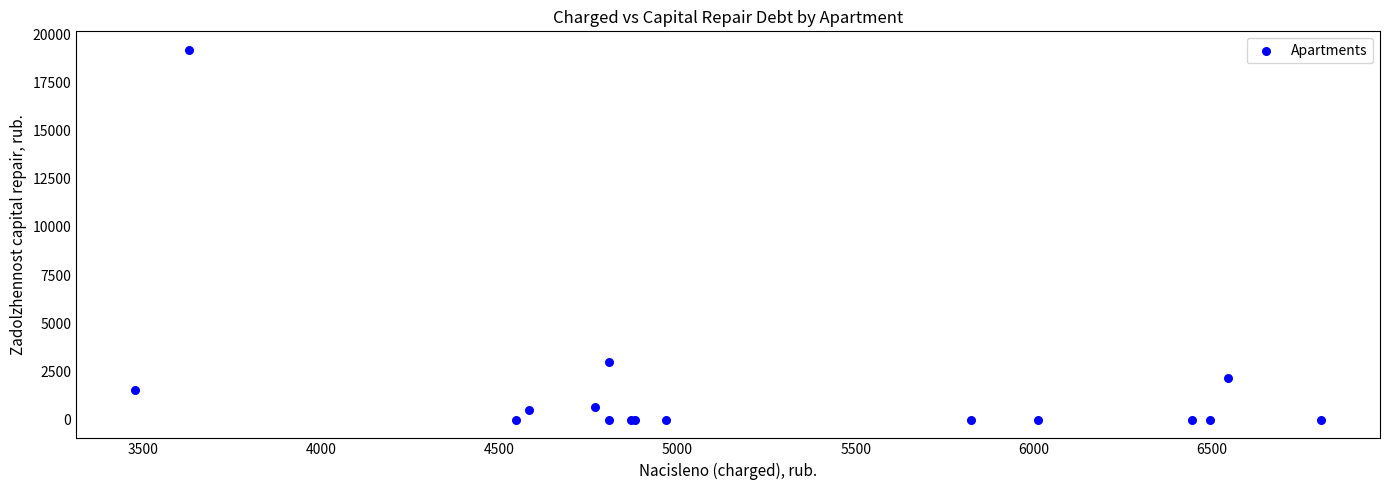

What Y value in the scatter plot is closest to 9592?

3006.9